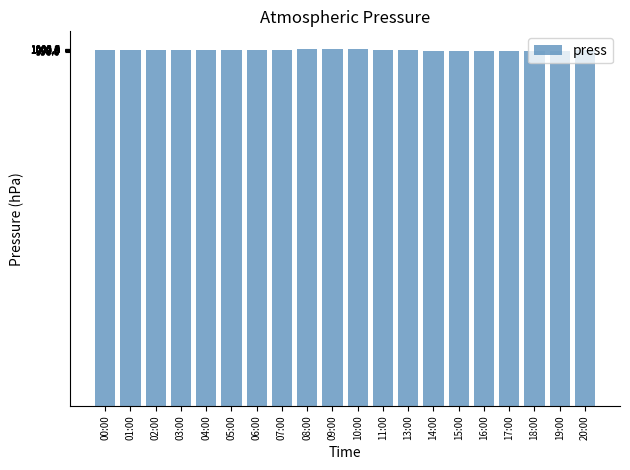

What is the minimum value shown in the chart?

997.3